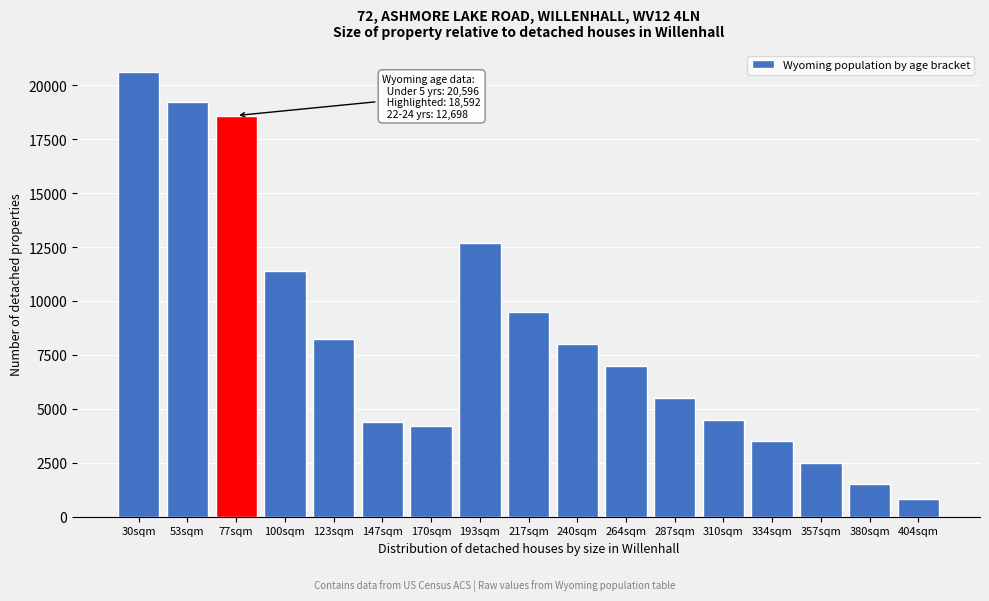

Reading left to right, extract all data points from this chart.

20596	19203	18592	11385	8241	4406	4211	12698	9500	8000	7000	5500	4500	3500	2500	1500	800